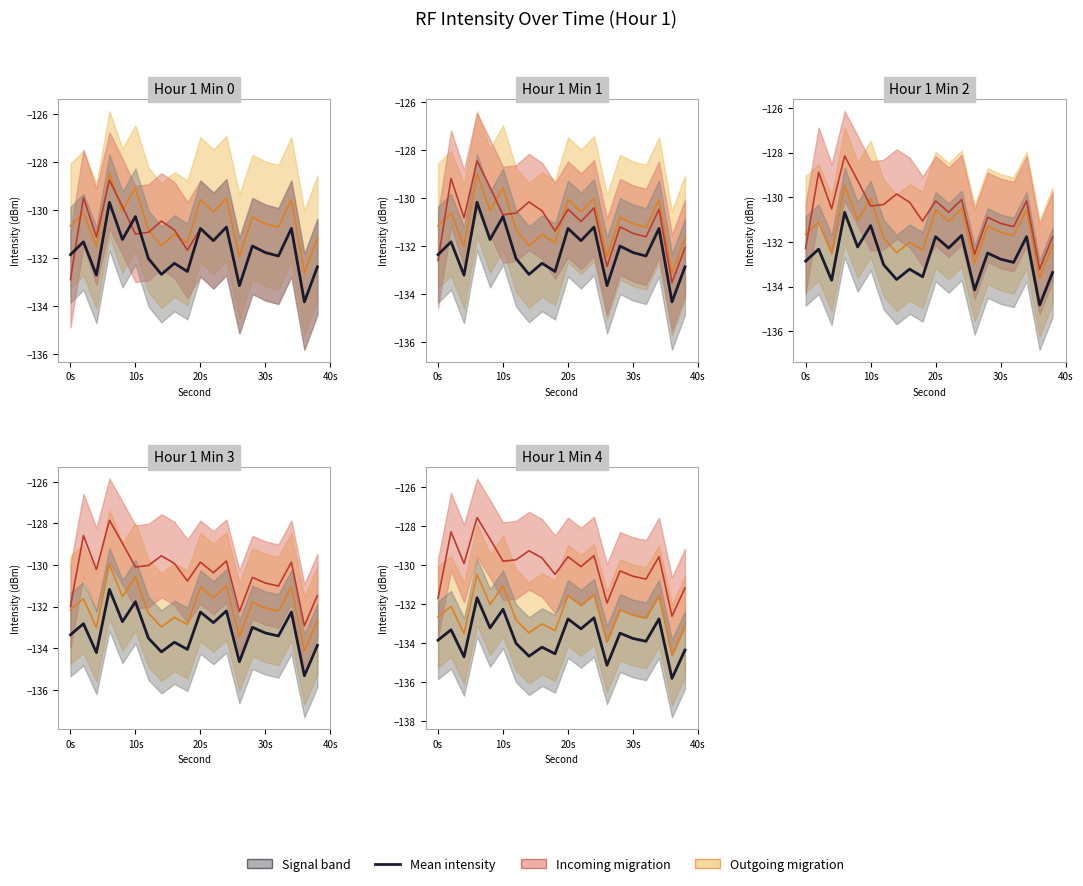

Which has a higher value, 20s or 30s?

20s